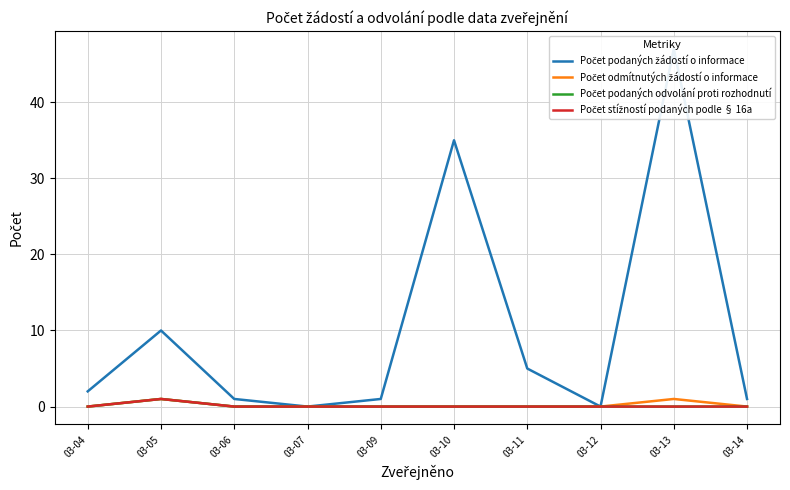

Reading right to left, extract all data points from this chart.

Počet podaných žádostí o informace: 03-14=1	03-13=47	03-12=0	03-11=5	03-10=35	03-09=1	03-07=0	03-06=1	03-05=10	03-04=2
Počet odmítnutých žádostí o informace: 03-14=0	03-13=1	03-12=0	03-11=0	03-10=0	03-09=0	03-07=0	03-06=0	03-05=1	03-04=0
Počet podaných odvolání proti rozhodnutí: 03-14=0	03-13=0	03-12=0	03-11=0	03-10=0	03-09=0	03-07=0	03-06=0	03-05=1	03-04=0
Počet stížností podaných podle § 16a: 03-14=0	03-13=0	03-12=0	03-11=0	03-10=0	03-09=0	03-07=0	03-06=0	03-05=1	03-04=0